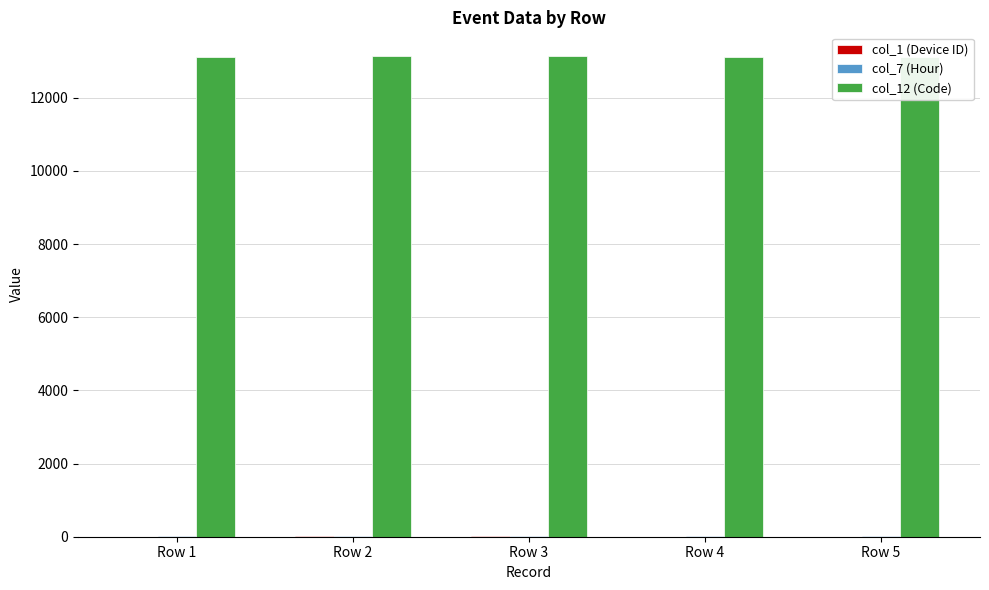

Reading left to right, list all the values displayed in this chart.

col_1 (Device ID): 5	13	13	6	6
col_7 (Hour): 8	9	18	21	21
col_12 (Code): 13111	13132	13132	13111	13111